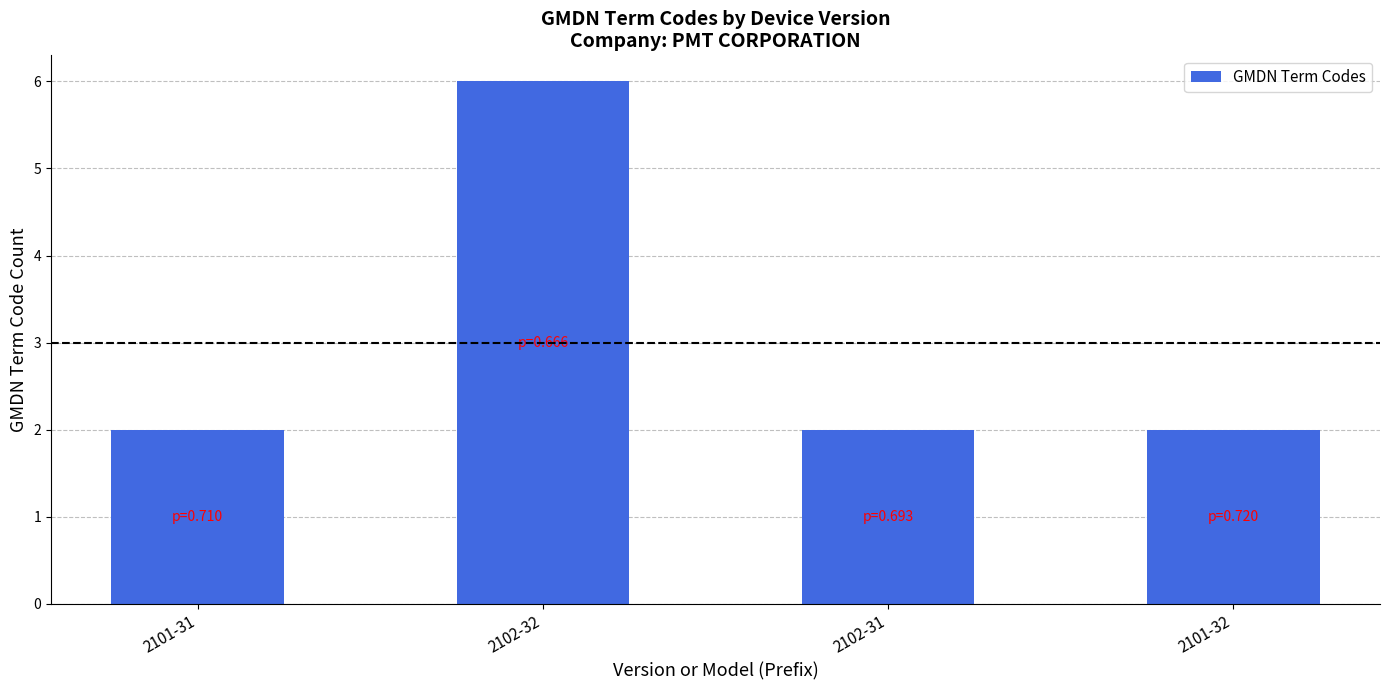

What is the greatest value displayed?

6